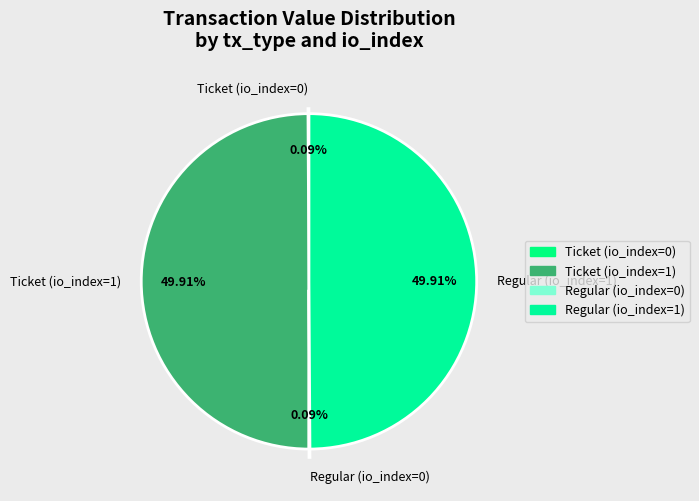

How many slices are in this pie chart?

4